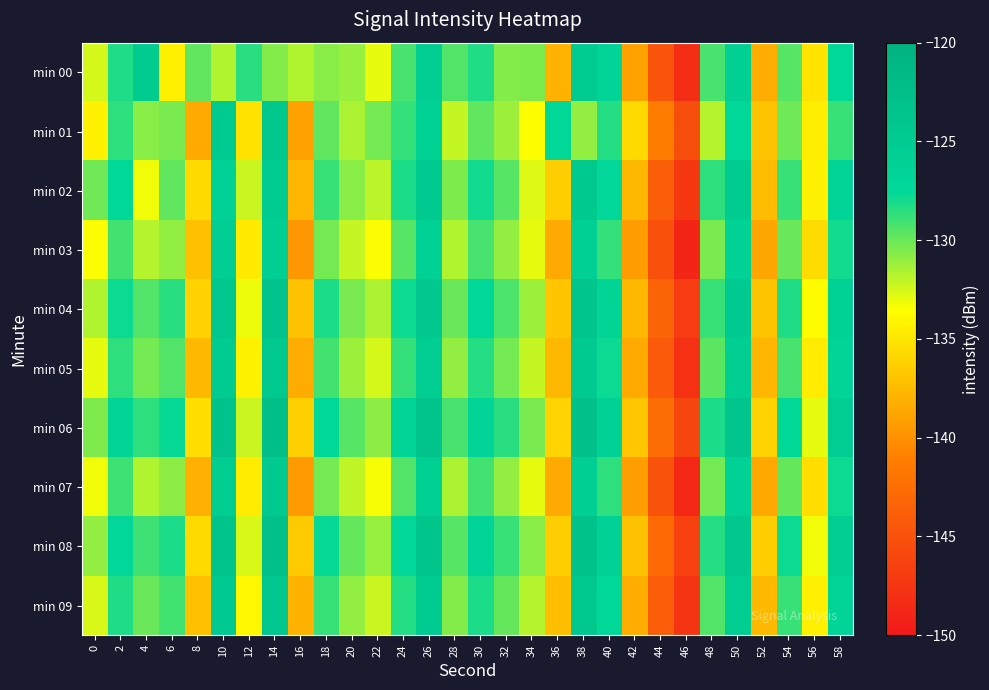

Count the number of categories in the chart.

30